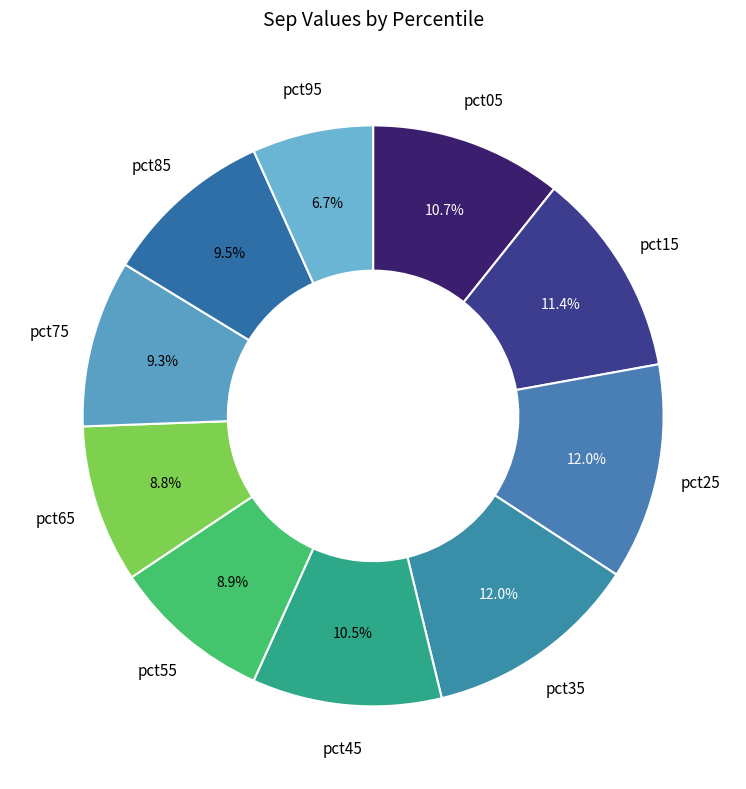

Between pct05 and pct35, which is larger?

pct35